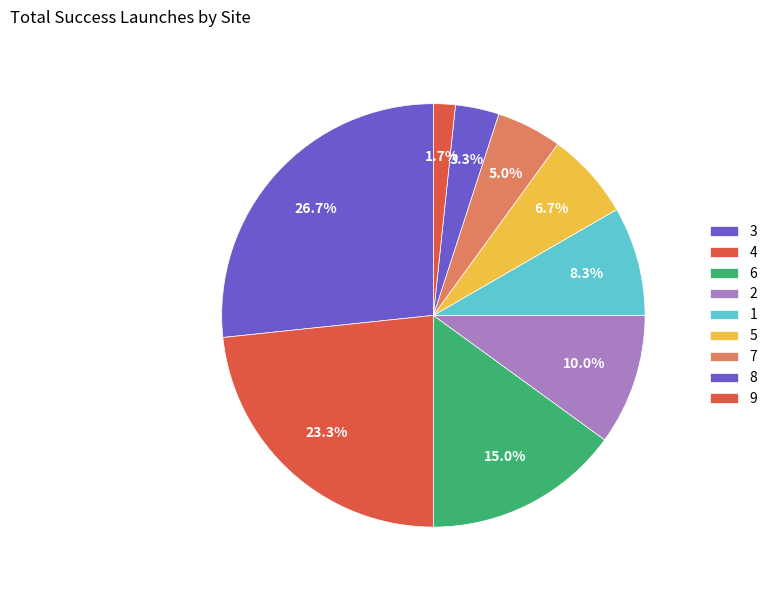

How many segments does this pie chart have?

9